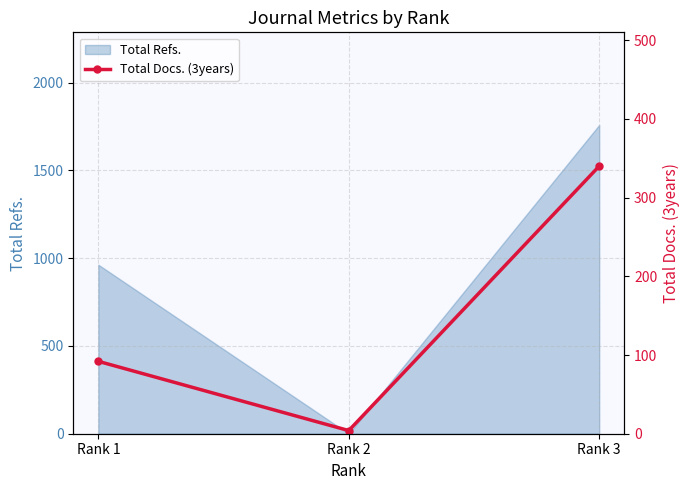

True or false: the data shows 4 at Rank 2.

True